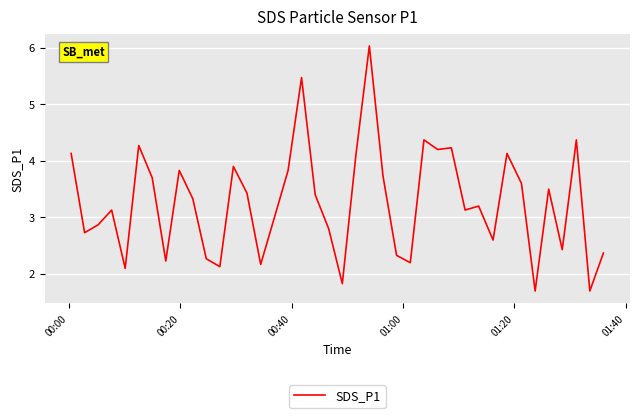

What is the difference between the maximum and minimum values?

4.3